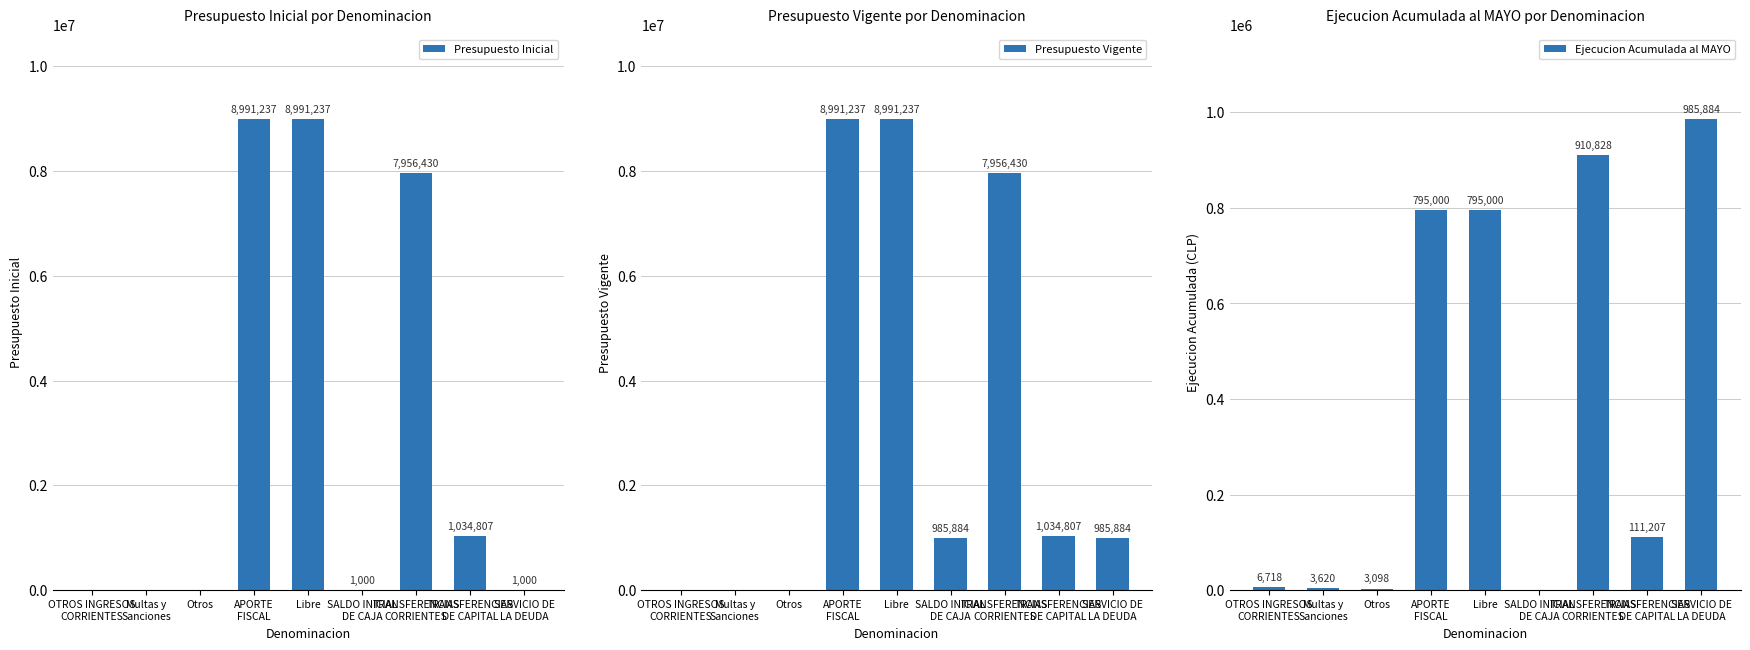

Which series has the largest total across all categories?

Presupuesto Vigente